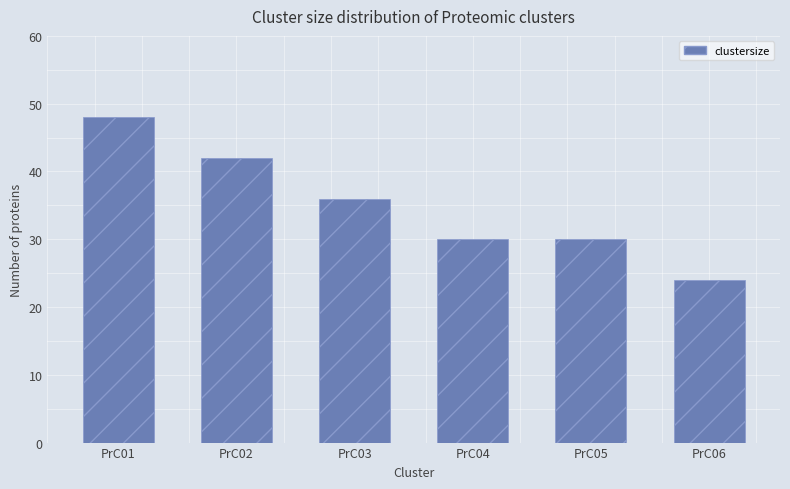

What is the difference between the values at PrC05 and PrC03?

6